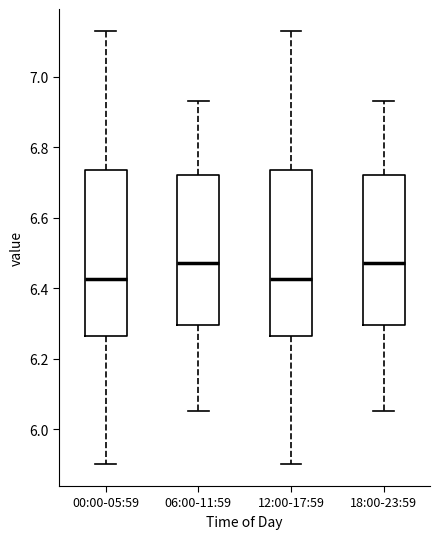

Reading left to right, read every box against the y-axis: the position of its median line, the range the box covers, and the ends of its whiskers. The values are not printed on the chart, so give them approximately, as read against the axis.

00:00-05:59: median 6.42, box 6.26 to 6.74, whiskers 5.90 to 7.14
06:00-11:59: median 6.48, box 6.30 to 6.72, whiskers 6.06 to 6.94
12:00-17:59: median 6.42, box 6.26 to 6.74, whiskers 5.90 to 7.14
18:00-23:59: median 6.48, box 6.30 to 6.72, whiskers 6.06 to 6.94